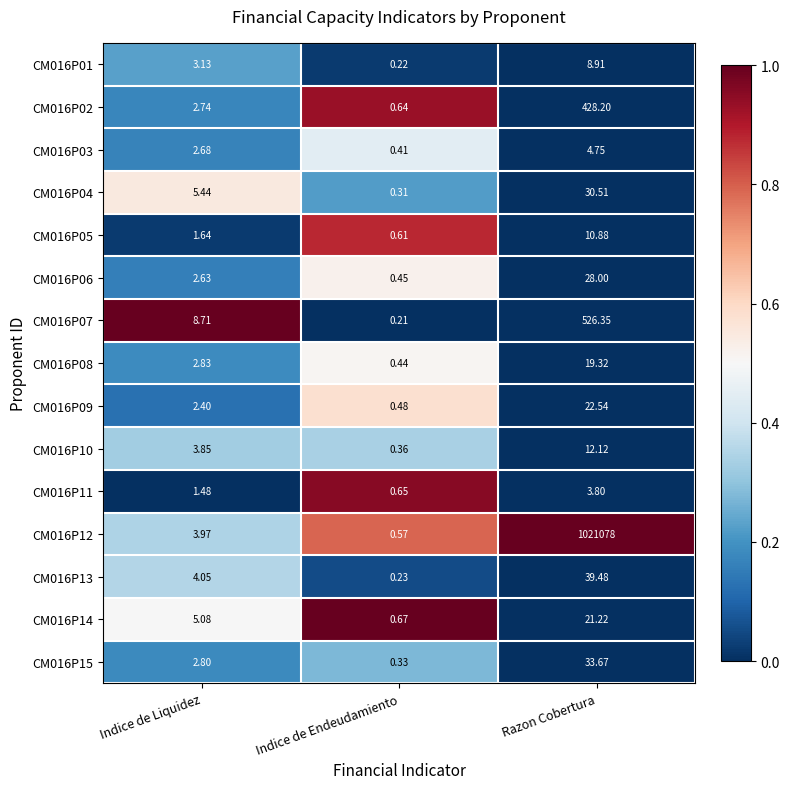

Where is CM016P03 nearest to the value 2?

Indice de Liquidez